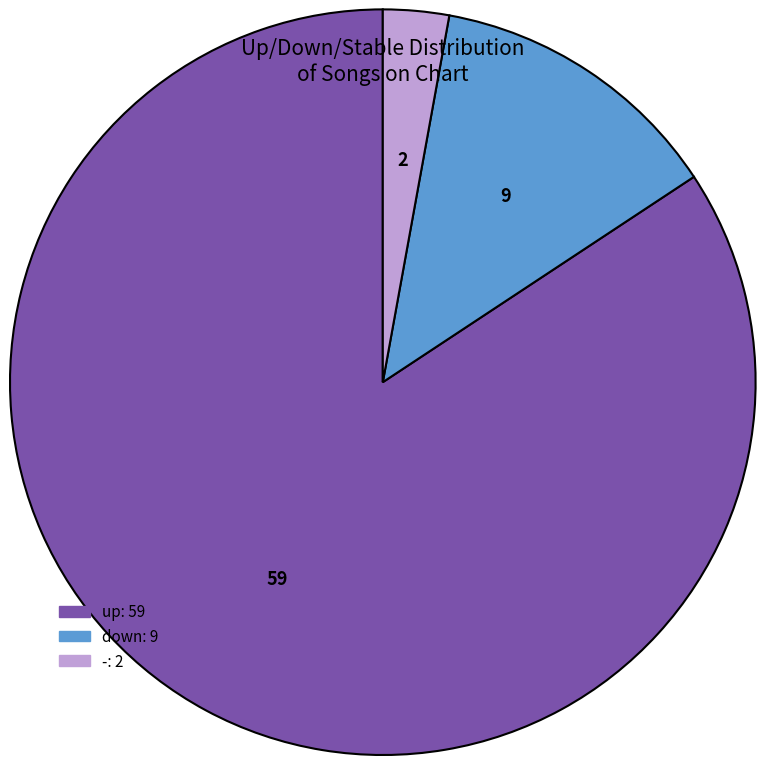

Which has a higher value, down or -?

down